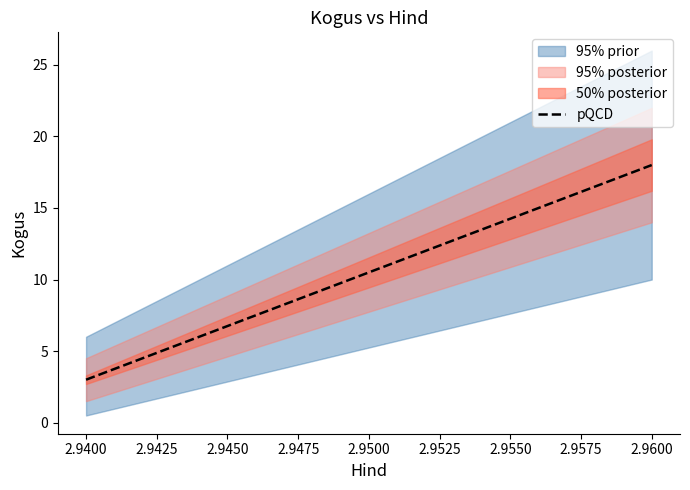

What is the sum of all values?

21